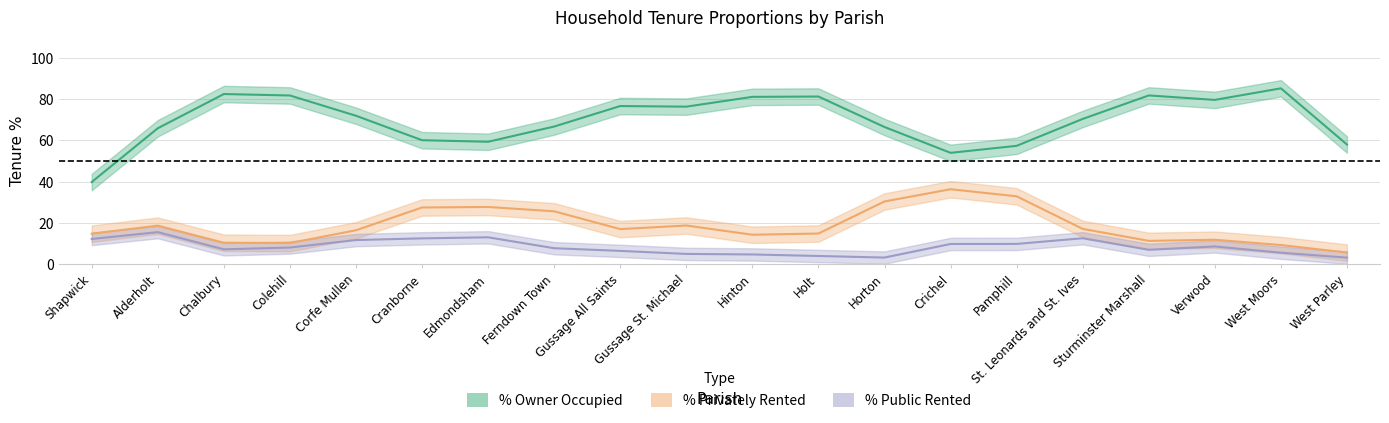

Which series has the largest range (max minus min)?

owner_occupied